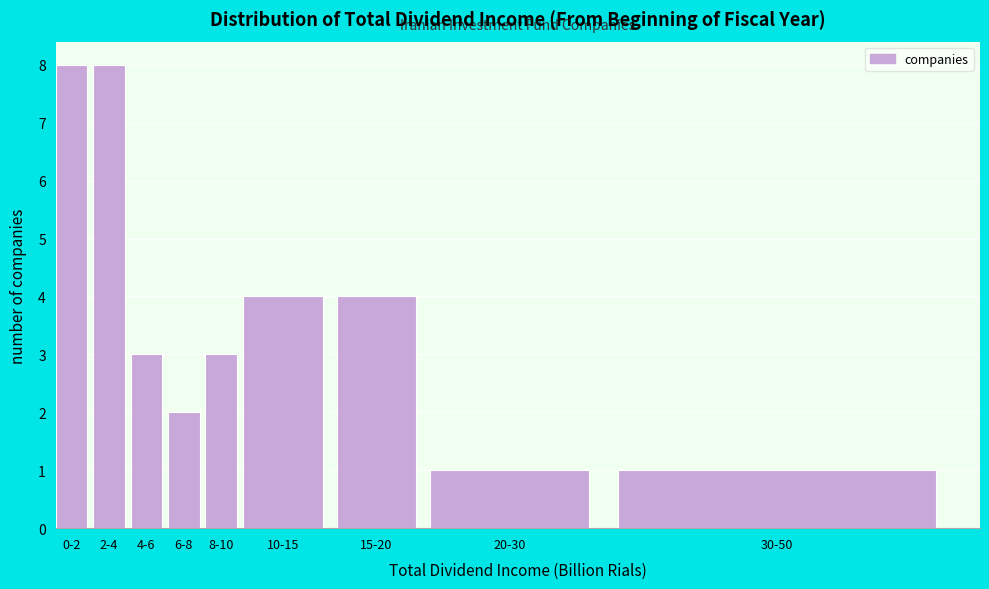

Reading right to left, what are all the values shown in this chart?

30-50=1	20-30=1	15-20=4	10-15=4	8-10=3	6-8=2	4-6=3	2-4=8	0-2=8